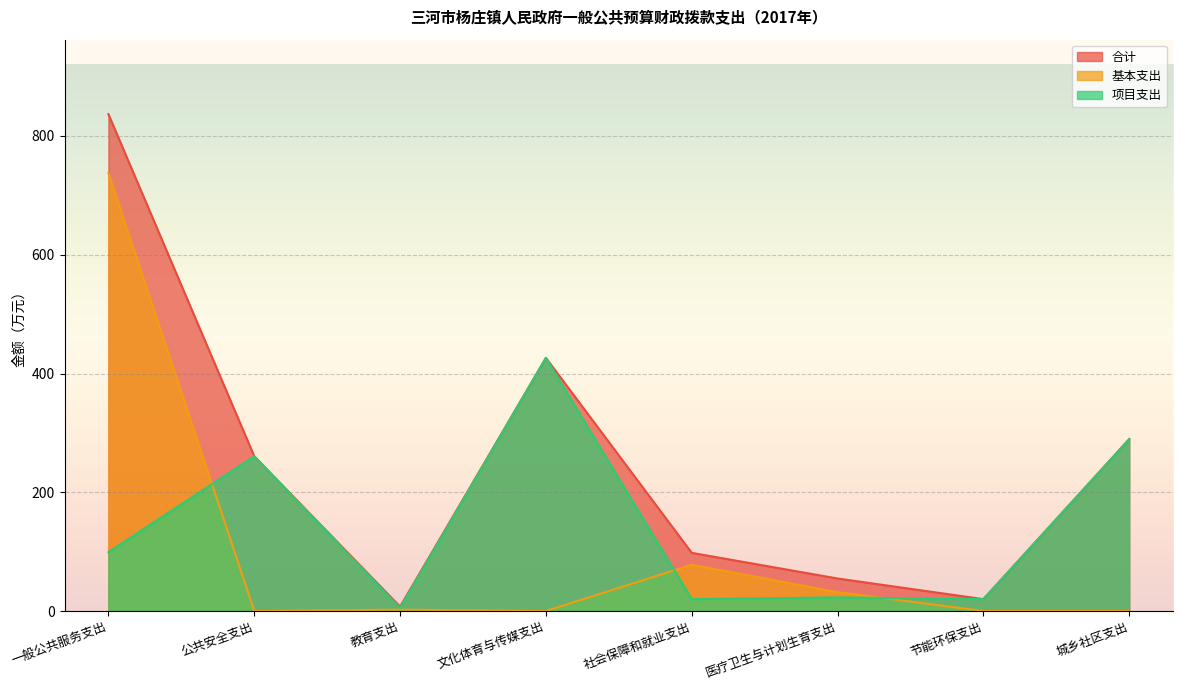

Reading right to left, what are all the values shown in this chart?

合计: 289.5	20.0	54.8	98.0	426.3	7.4	260.6	836.7
基本支出: 0.0	0.0	31.8	78.0	0.0	2.4	0.0	737.6
项目支出: 289.5	20.0	23.0	20.0	426.3	5.0	260.6	99.1